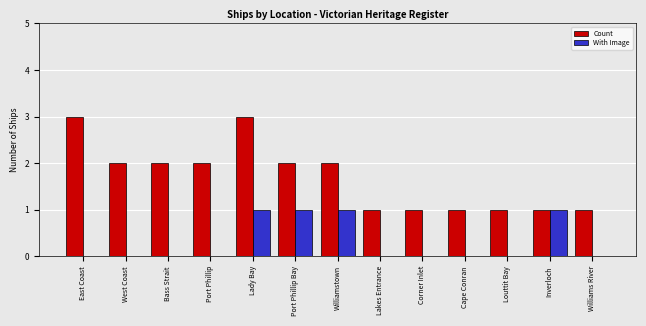

What is the maximum value for With Image?

1